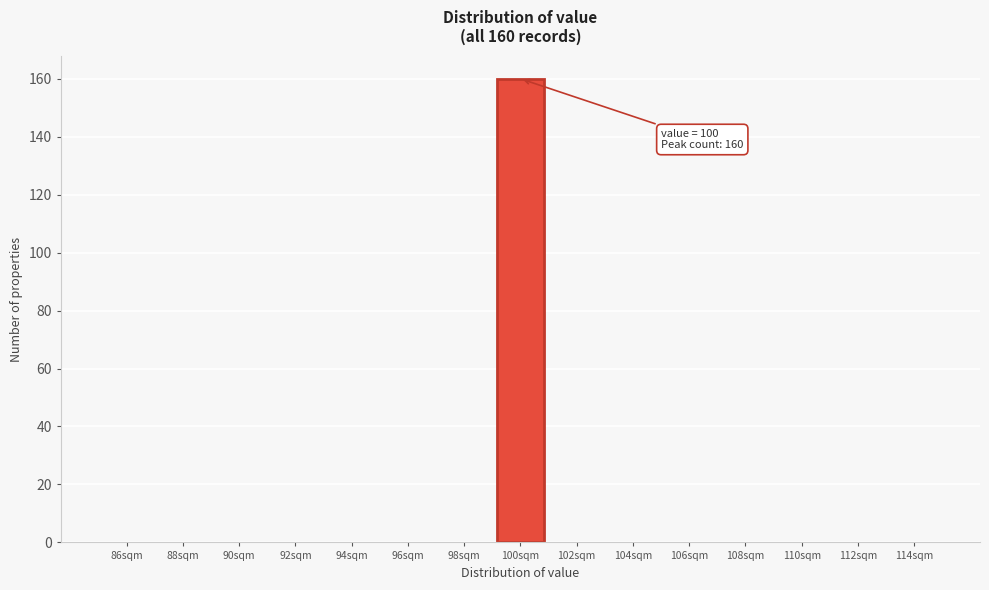

Reading left to right, extract all data points from this chart.

86sqm=0	88sqm=0	90sqm=0	92sqm=0	94sqm=0	96sqm=0	98sqm=0	100sqm=160	102sqm=0	104sqm=0	106sqm=0	108sqm=0	110sqm=0	112sqm=0	114sqm=0